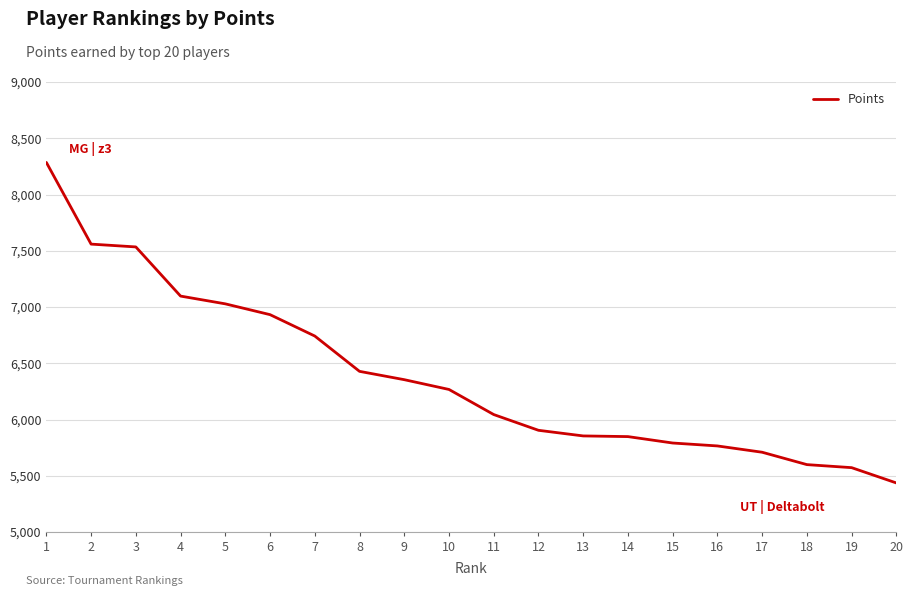

What is the difference between the values at 16 and 8?

663